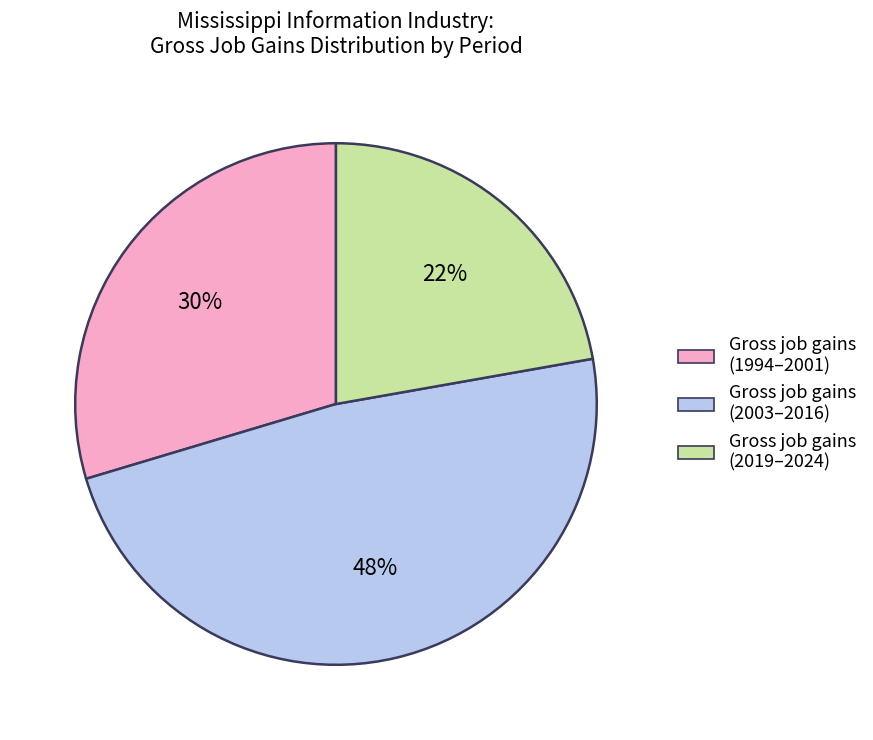

Does any single category account for the majority?

No